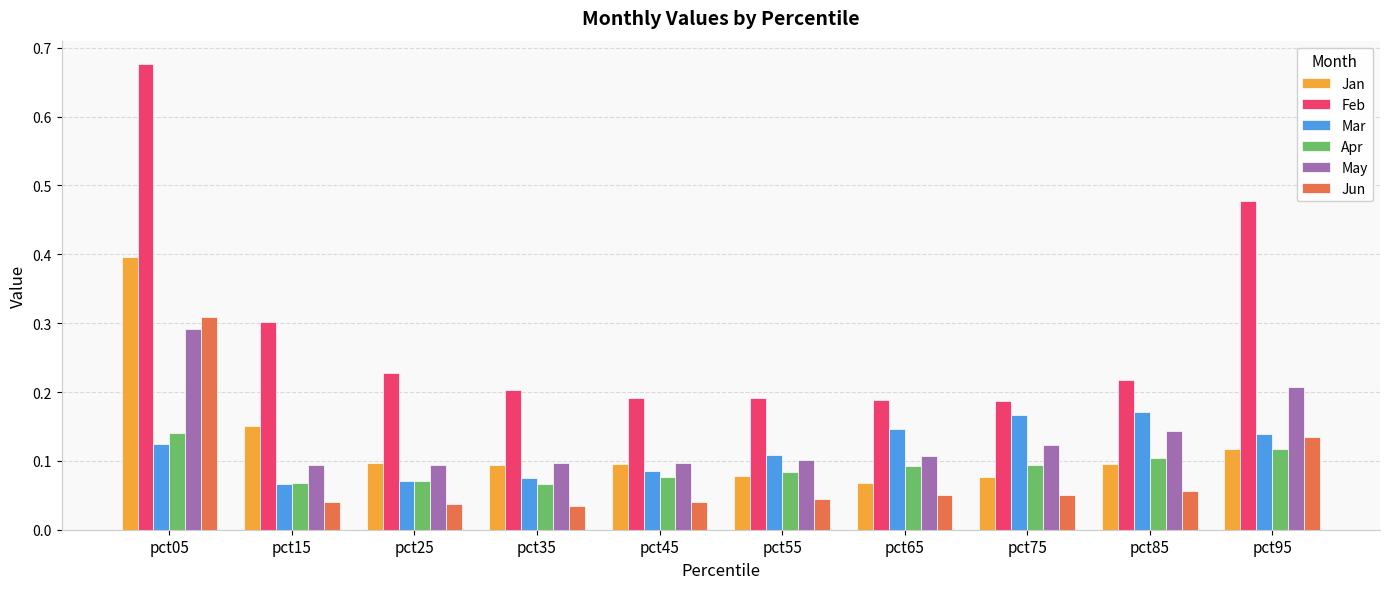

Are the bars grouped side by side (vs. stacked)?

Yes